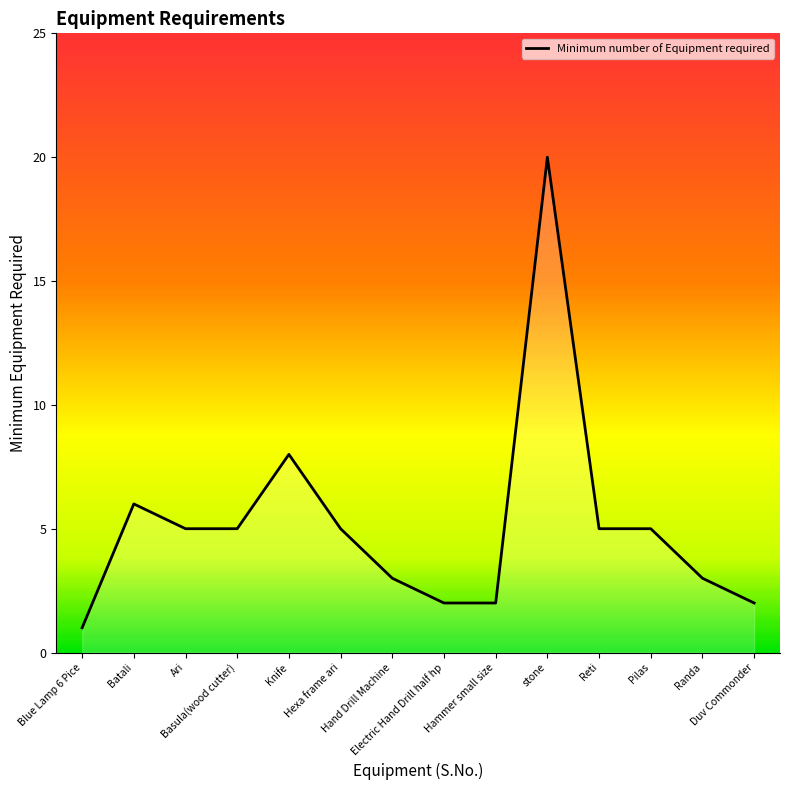

Which label corresponds to the largest value in the chart?

stone